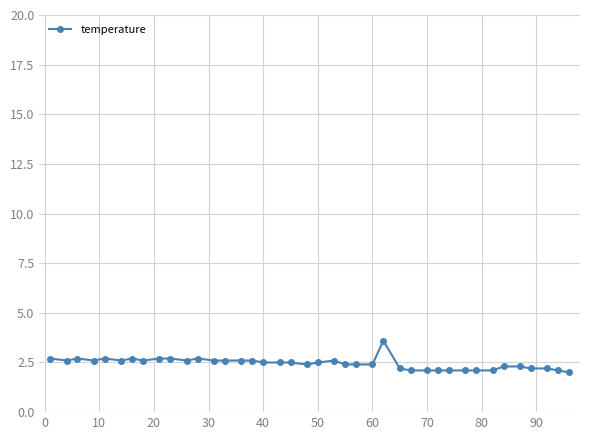

What is the difference between the maximum and minimum values?

1.6